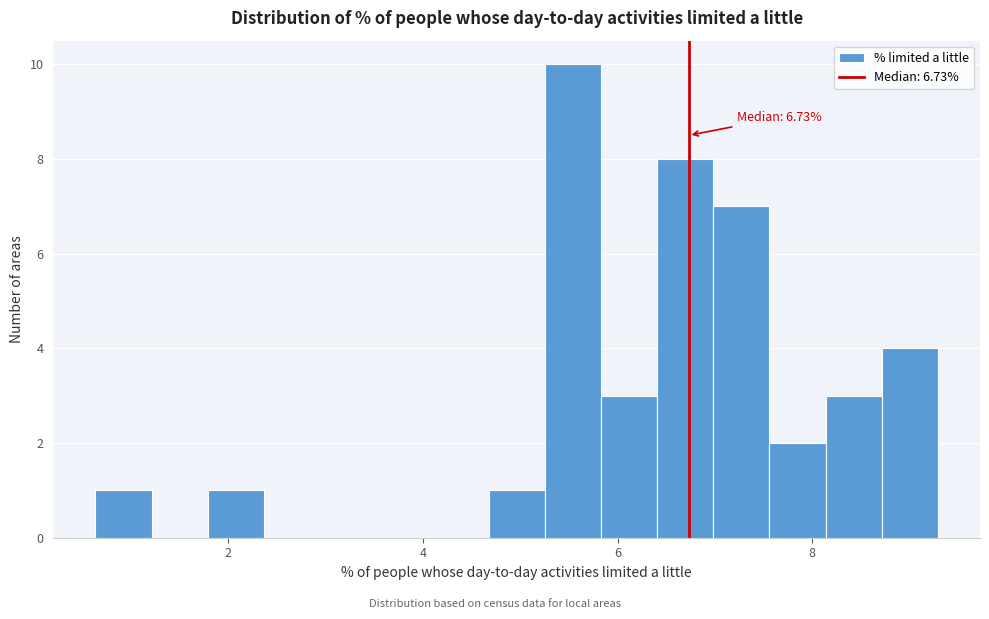

Around what value on the x-axis is the tallest bar? Give the approximate position of its centre, as read against the axis.

5.6